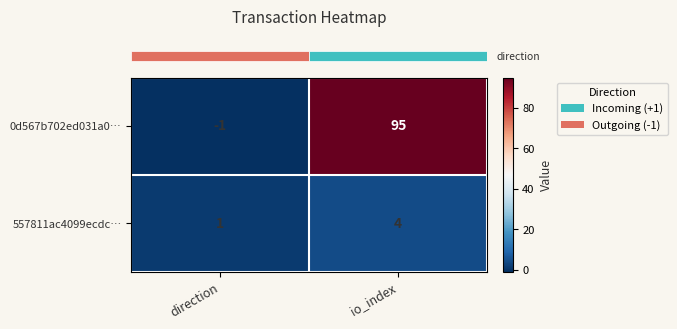

At which label is 557811ac4099ecdc… closest to 2?

direction